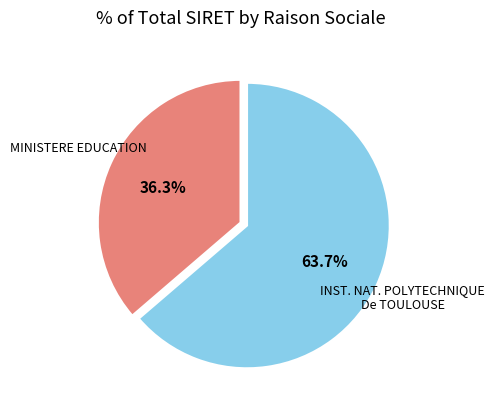

Is there a majority slice in this chart?

Yes